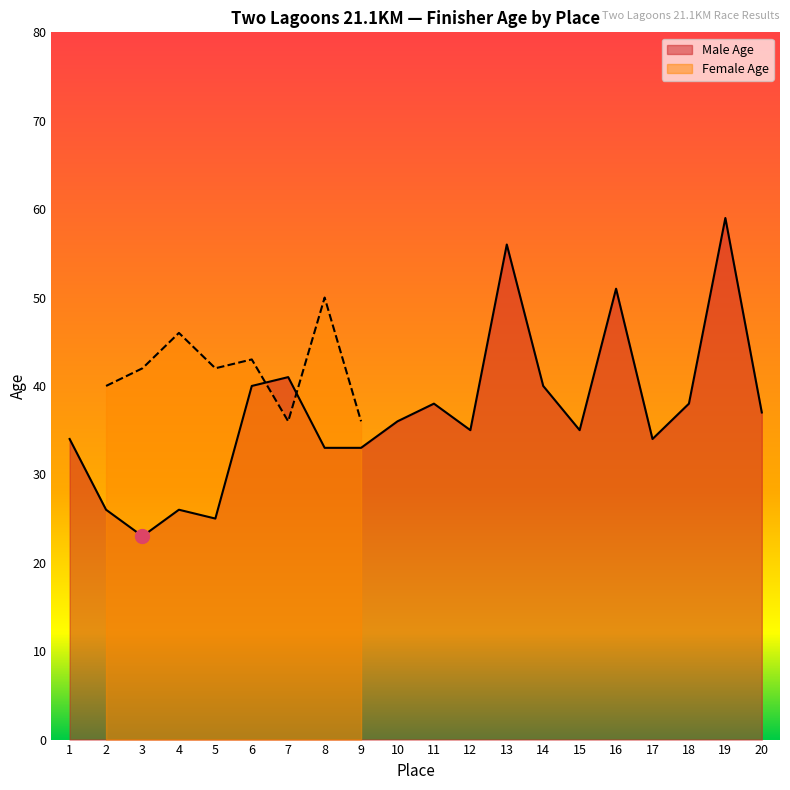

At which label does Male Age reach its minimum?

3